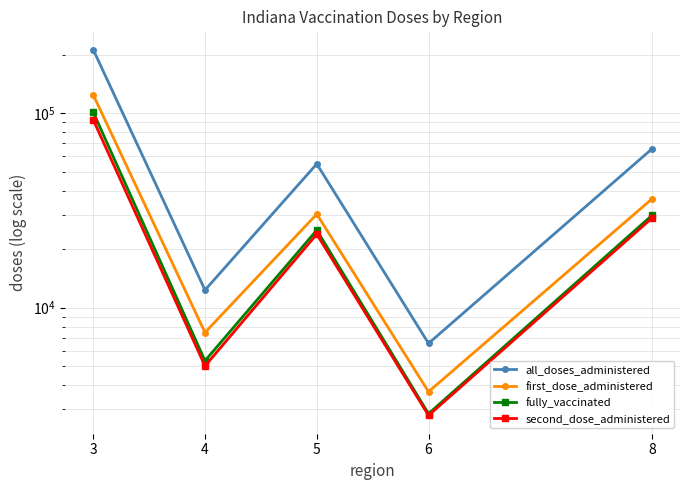

True or false: all_doses_administered and first_dose_administered cross at least once.

False